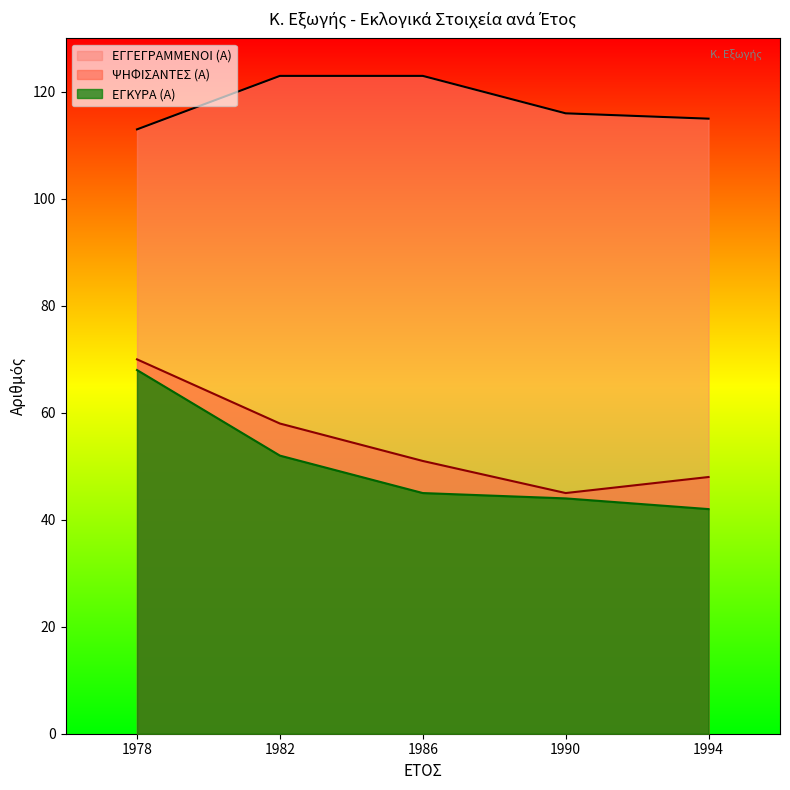

How many data points in ΕΓΓΕΓΡΑΜΜΕΝΟΙ (Α) are above 116?

2